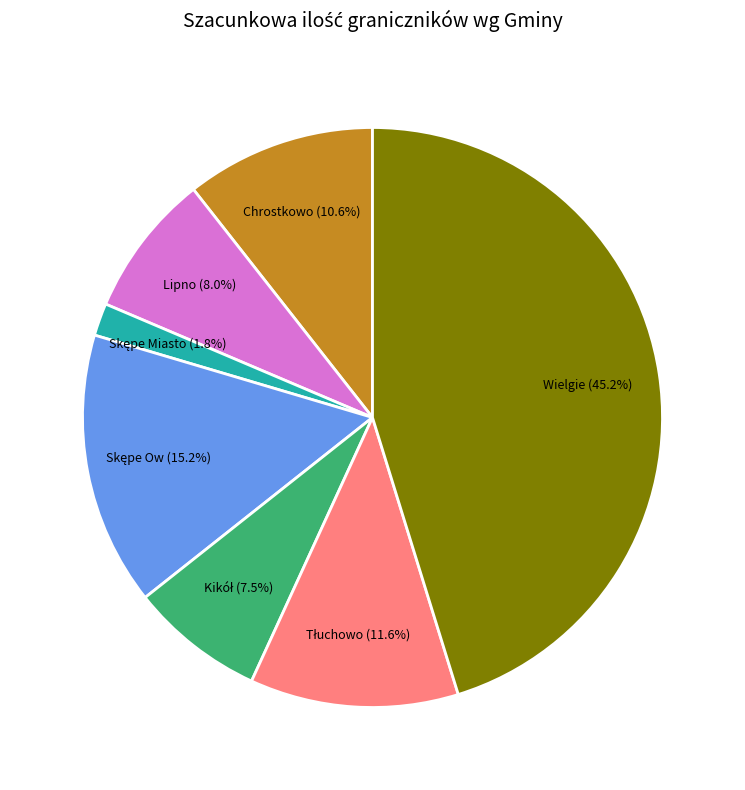

To the nearest percent, what is the average slice percentage?

14%